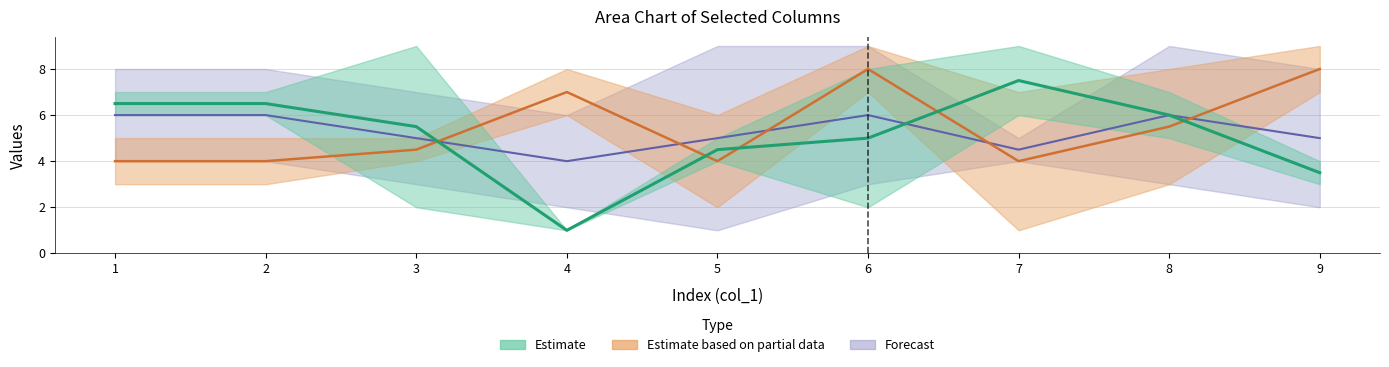

What is the spread (max minus min) of values at 1?

5